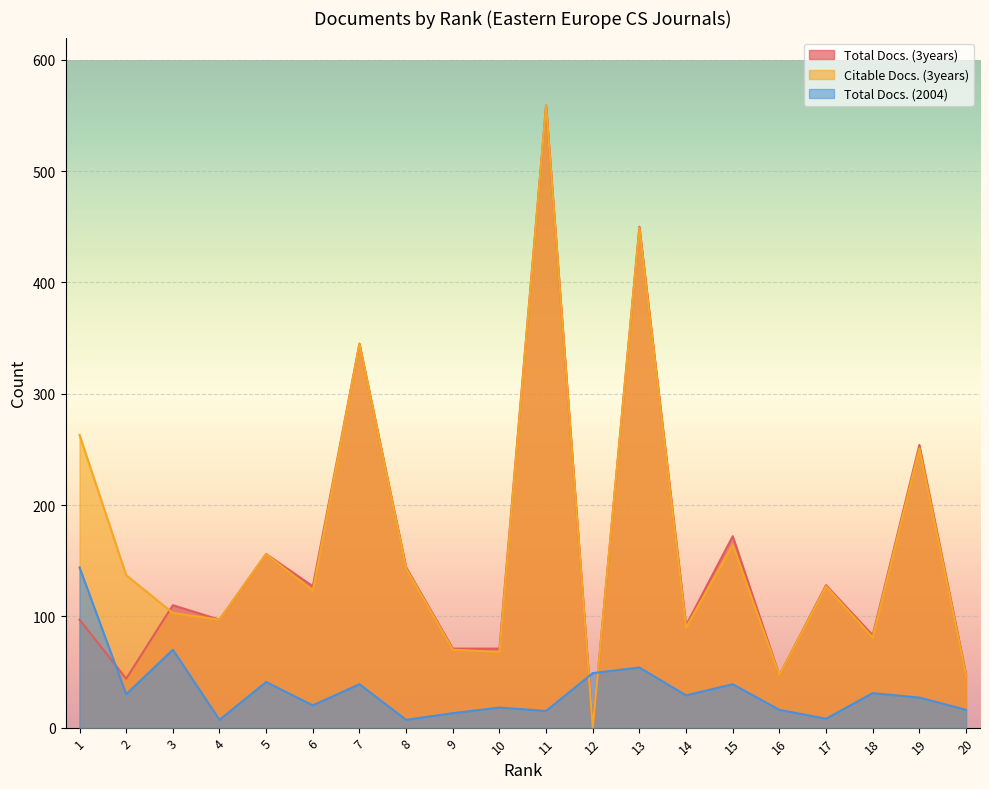

Is the value of Citable Docs. (3years) at 10 greater than the value of Total Docs. (3years) at 15?

No